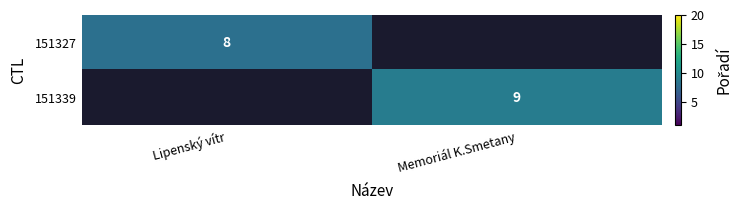

At how many categories does at least one series exceed 8?

1